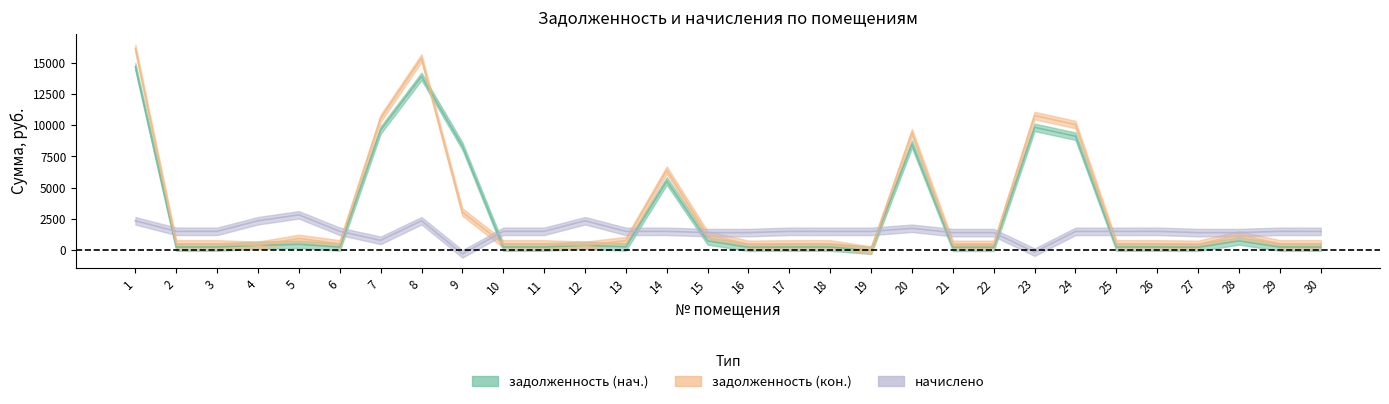

In задолженность (кон.), how many points are lower than both neighbors (excluding endpoints)?

10